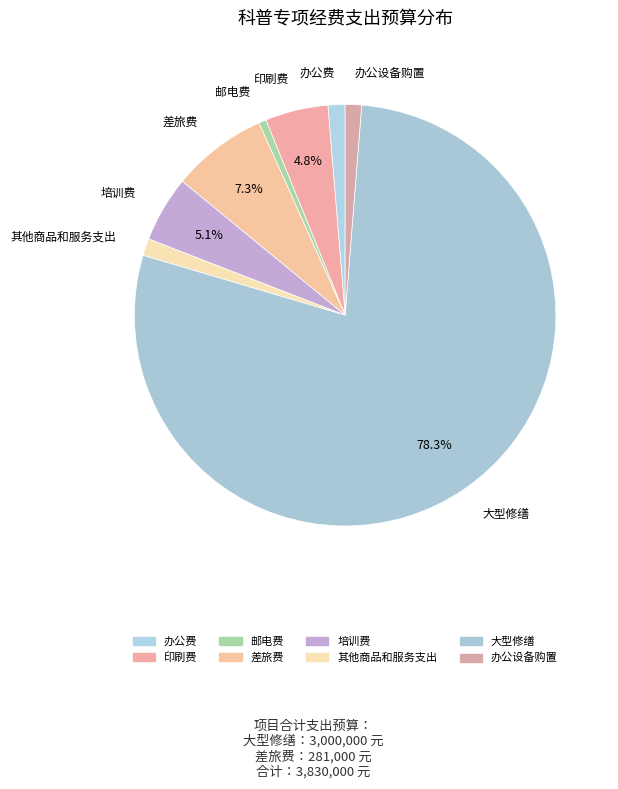

Does 培训费 represent more than half of the total?

No